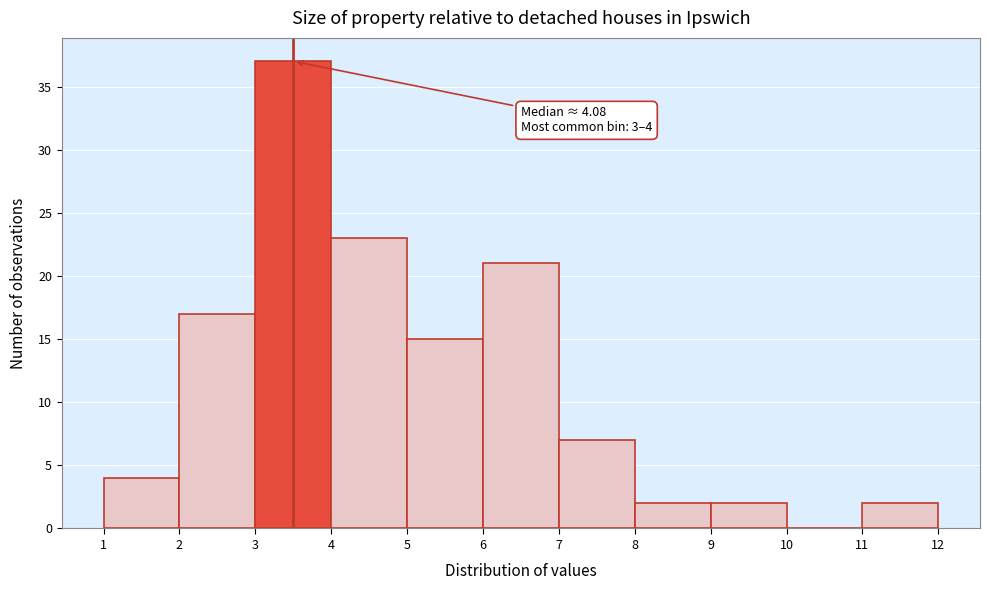

Over which range of the x-axis is the bar tallest?

3 to 4